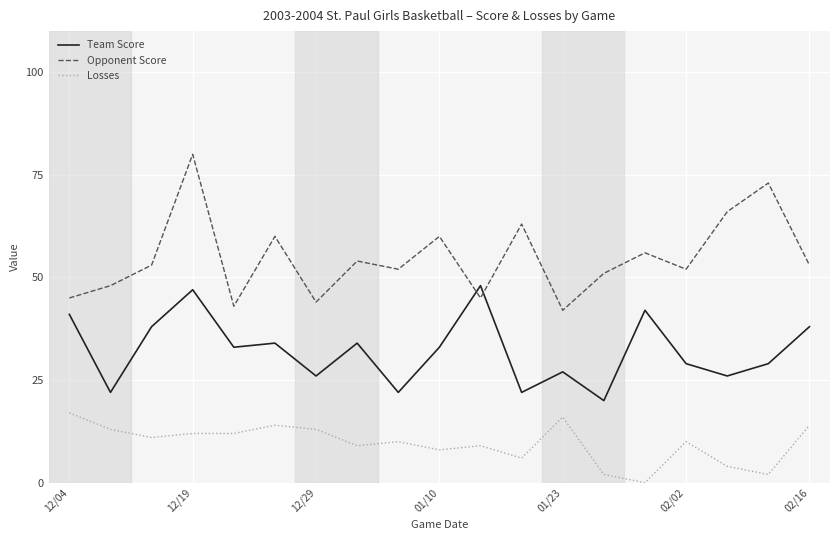

True or false: Opponent Score and Losses intersect in this chart.

False